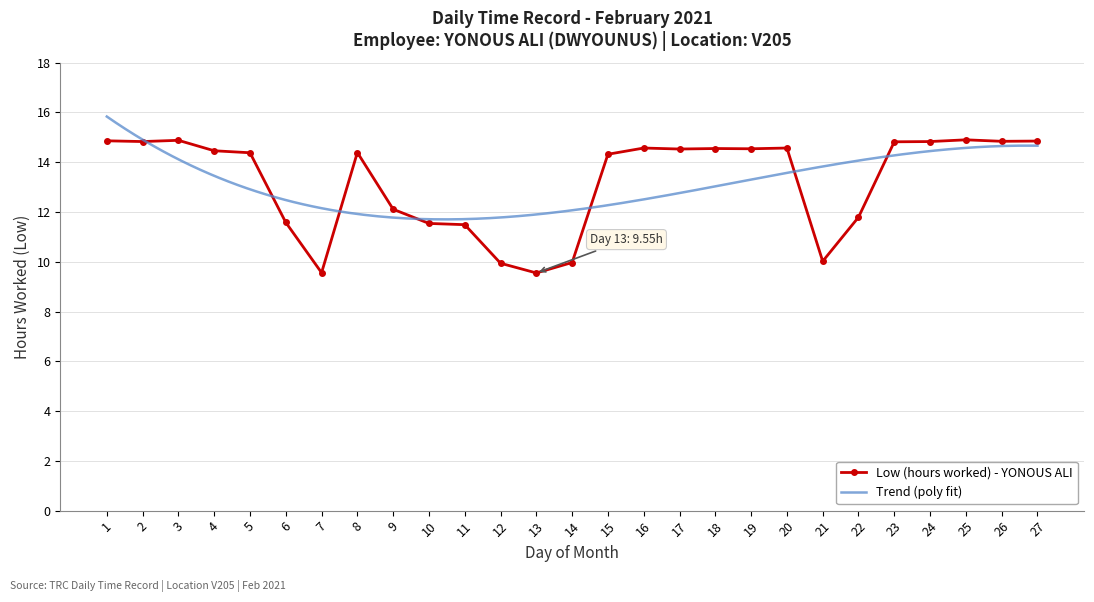

Reading left to right, extract all data points from this chart.

14.9	14.8	14.9	14.5	14.4	11.6	9.6	14.4	12.1	11.5	11.5	9.9	9.6	10.0	14.3	14.6	14.5	14.6	14.5	14.6	10.0	11.8	14.8	14.8	14.9	14.8	14.8